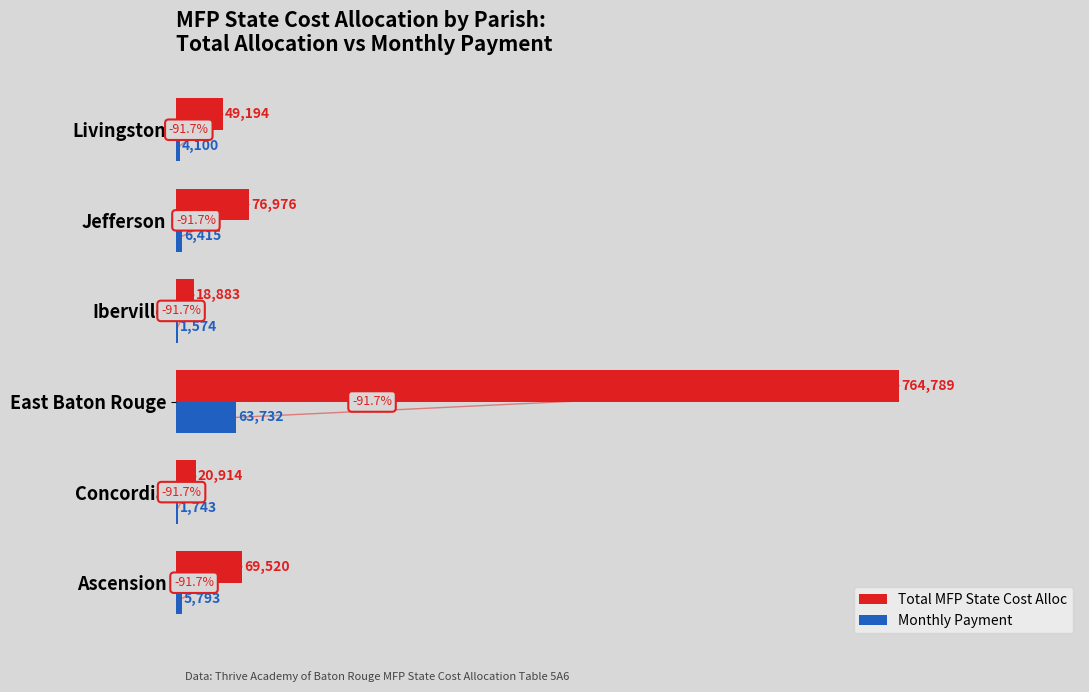

What is the sum of all Total MFP State Cost Alloc values?

1000276